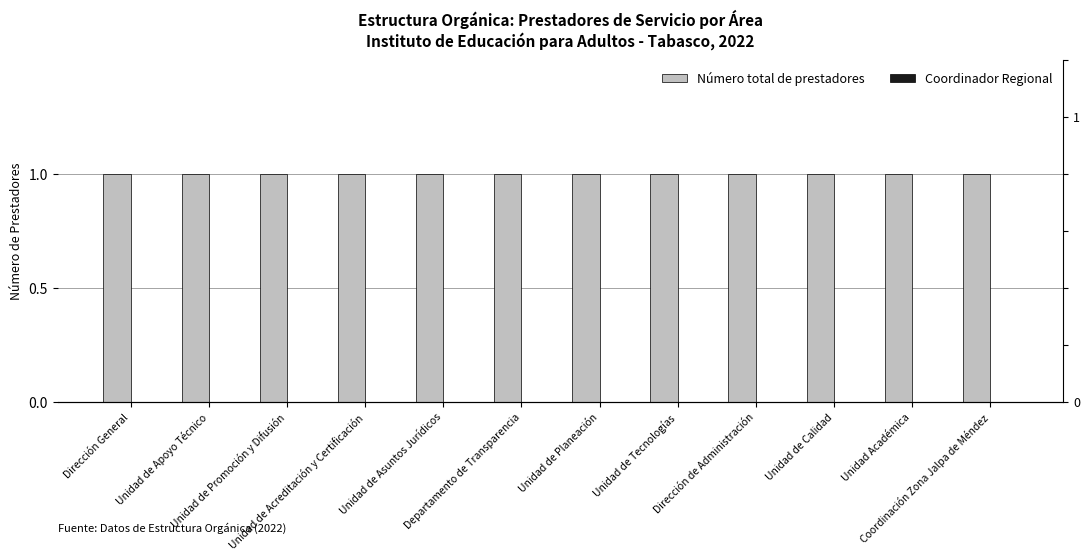

Reading left to right, extract all data points from this chart.

Número total de prestadores: 1	1	1	1	1	1	1	1	1	1	1	1
Coordinador Regional: 0	0	0	0	0	0	0	0	0	0	0	0